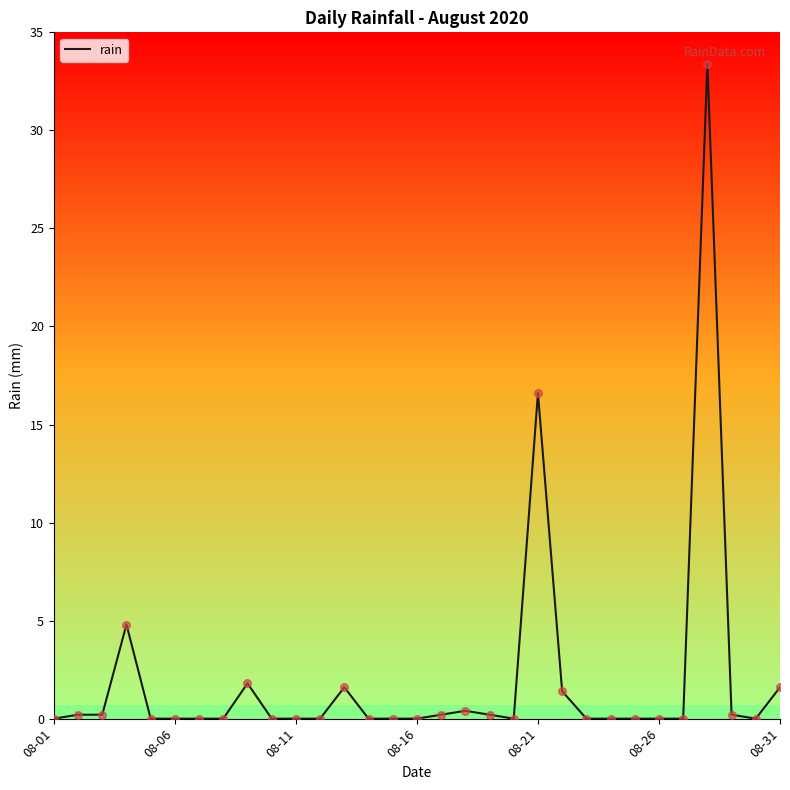

What is the maximum value shown in the chart?

33.4